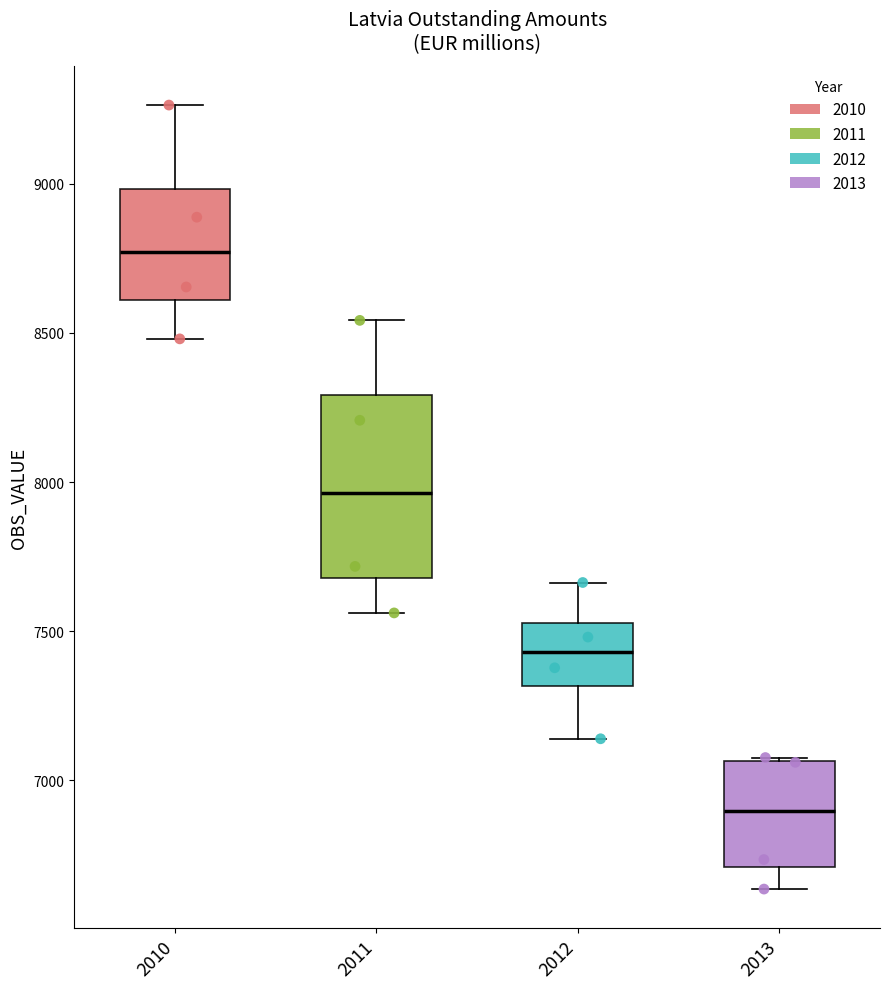

Which box has the lowest median line?

2013